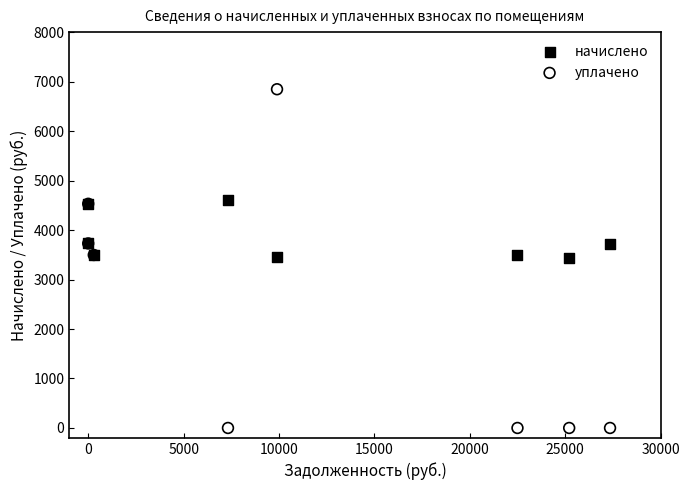

Which series has the largest Y range (max minus min)?

уплачено